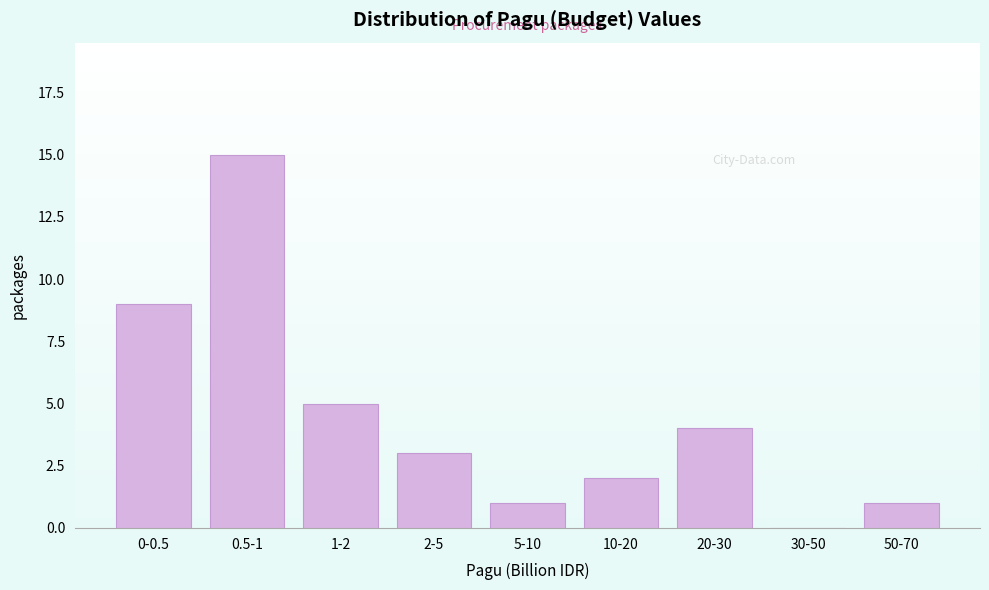

Reading left to right, extract all data points from this chart.

0-0.5=9	0.5-1=15	1-2=5	2-5=3	5-10=1	10-20=2	20-30=4	30-50=0	50-70=1